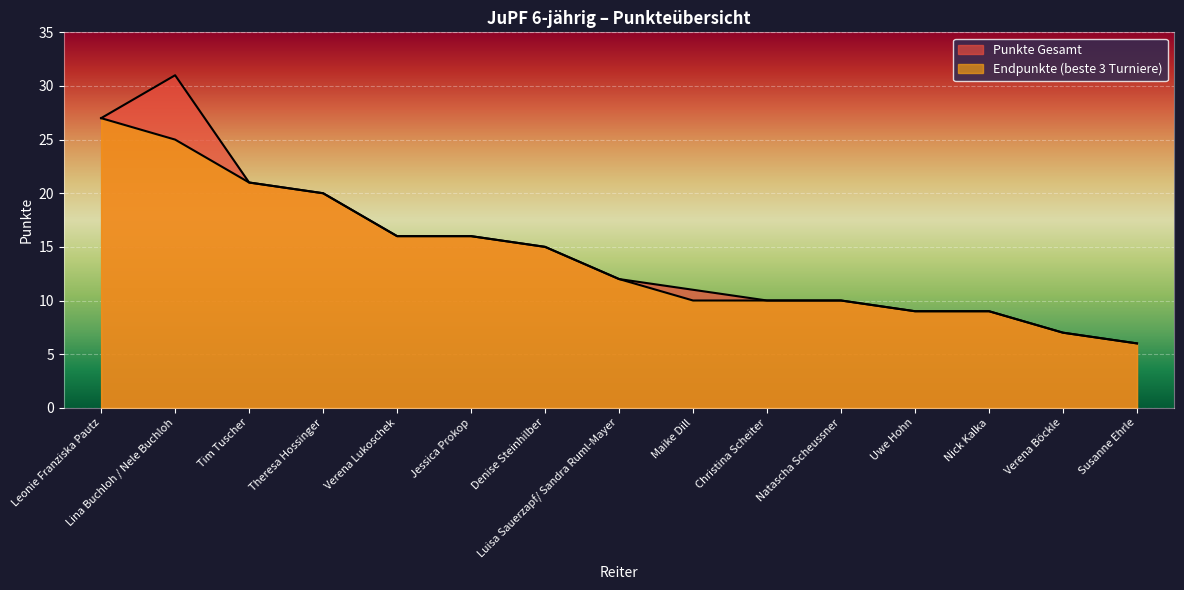

Rank the series by their average value, from lowest to highest.

Endpunkte (beste 3 Turniere), Punkte Gesamt